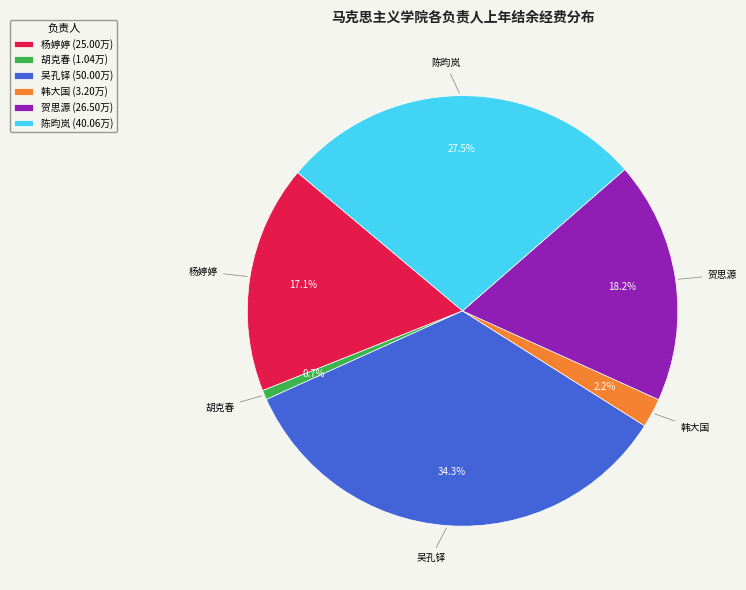

Which has a higher value, 陈昀岚 (40.06万) or 吴孔铎 (50.00万)?

吴孔铎 (50.00万)